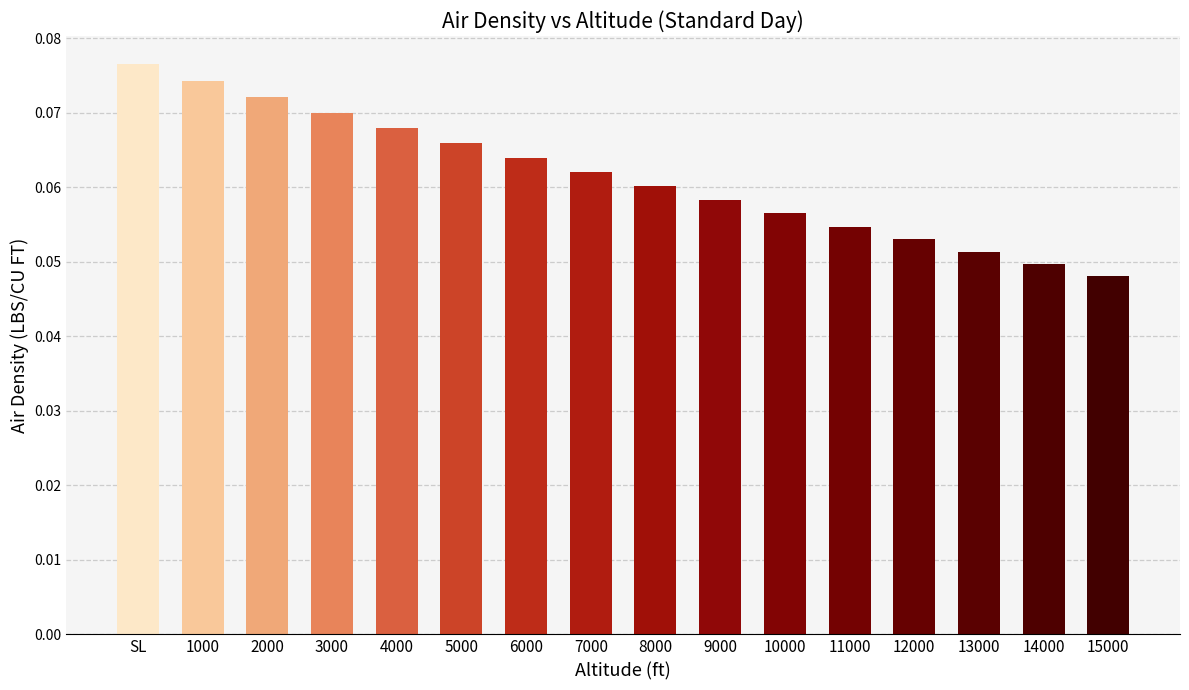

Which label corresponds to the smallest value in the chart?

15000